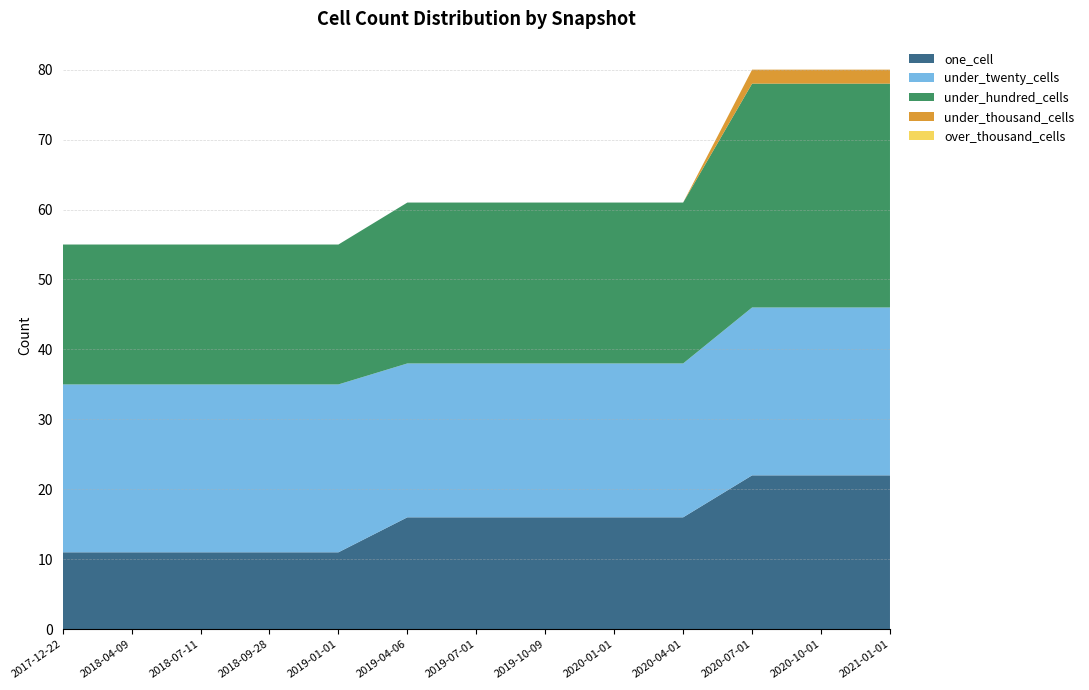

Reading right to left, what are all the values shown in this chart?

one_cell: 2021-01-01=22	2020-10-01=22	2020-07-01=22	2020-04-01=16	2020-01-01=16	2019-10-09=16	2019-07-01=16	2019-04-06=16	2019-01-01=11	2018-09-28=11	2018-07-11=11	2018-04-09=11	2017-12-22=11
under_twenty_cells: 2021-01-01=24	2020-10-01=24	2020-07-01=24	2020-04-01=22	2020-01-01=22	2019-10-09=22	2019-07-01=22	2019-04-06=22	2019-01-01=24	2018-09-28=24	2018-07-11=24	2018-04-09=24	2017-12-22=24
under_hundred_cells: 2021-01-01=32	2020-10-01=32	2020-07-01=32	2020-04-01=23	2020-01-01=23	2019-10-09=23	2019-07-01=23	2019-04-06=23	2019-01-01=20	2018-09-28=20	2018-07-11=20	2018-04-09=20	2017-12-22=20
under_thousand_cells: 2021-01-01=2	2020-10-01=2	2020-07-01=2	2020-04-01=0	2020-01-01=0	2019-10-09=0	2019-07-01=0	2019-04-06=0	2019-01-01=0	2018-09-28=0	2018-07-11=0	2018-04-09=0	2017-12-22=0
over_thousand_cells: 2021-01-01=0	2020-10-01=0	2020-07-01=0	2020-04-01=0	2020-01-01=0	2019-10-09=0	2019-07-01=0	2019-04-06=0	2019-01-01=0	2018-09-28=0	2018-07-11=0	2018-04-09=0	2017-12-22=0